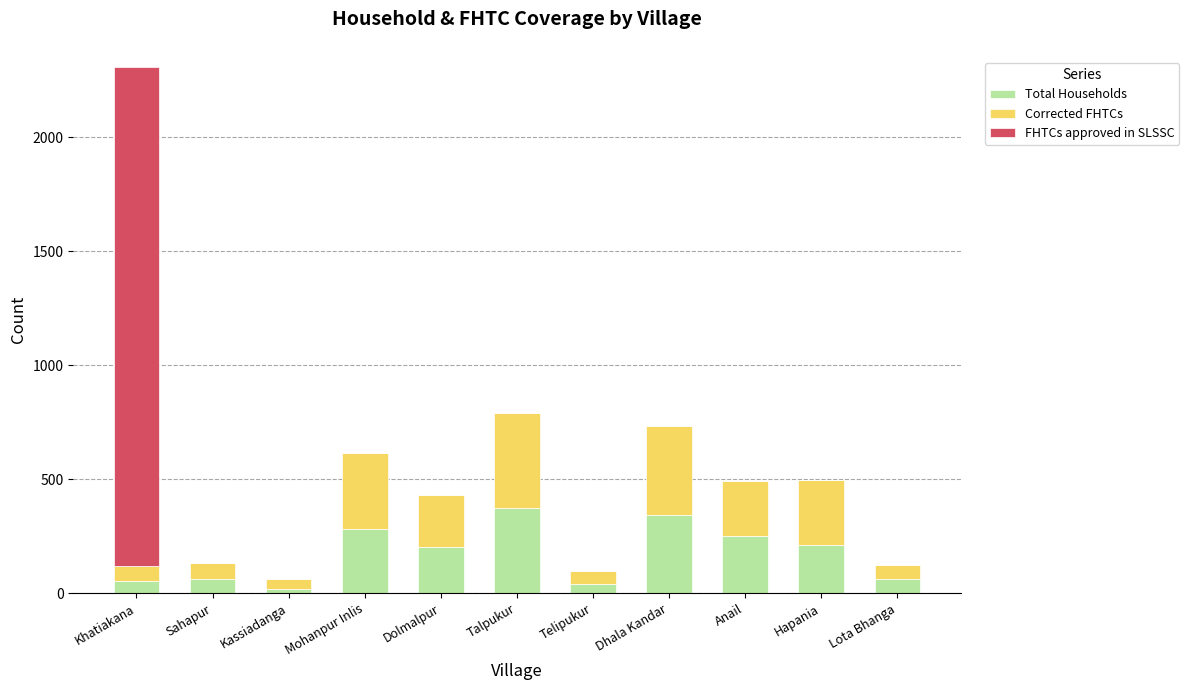

The Total Households series shows 571 at Dhala Kandar. True or false?

False